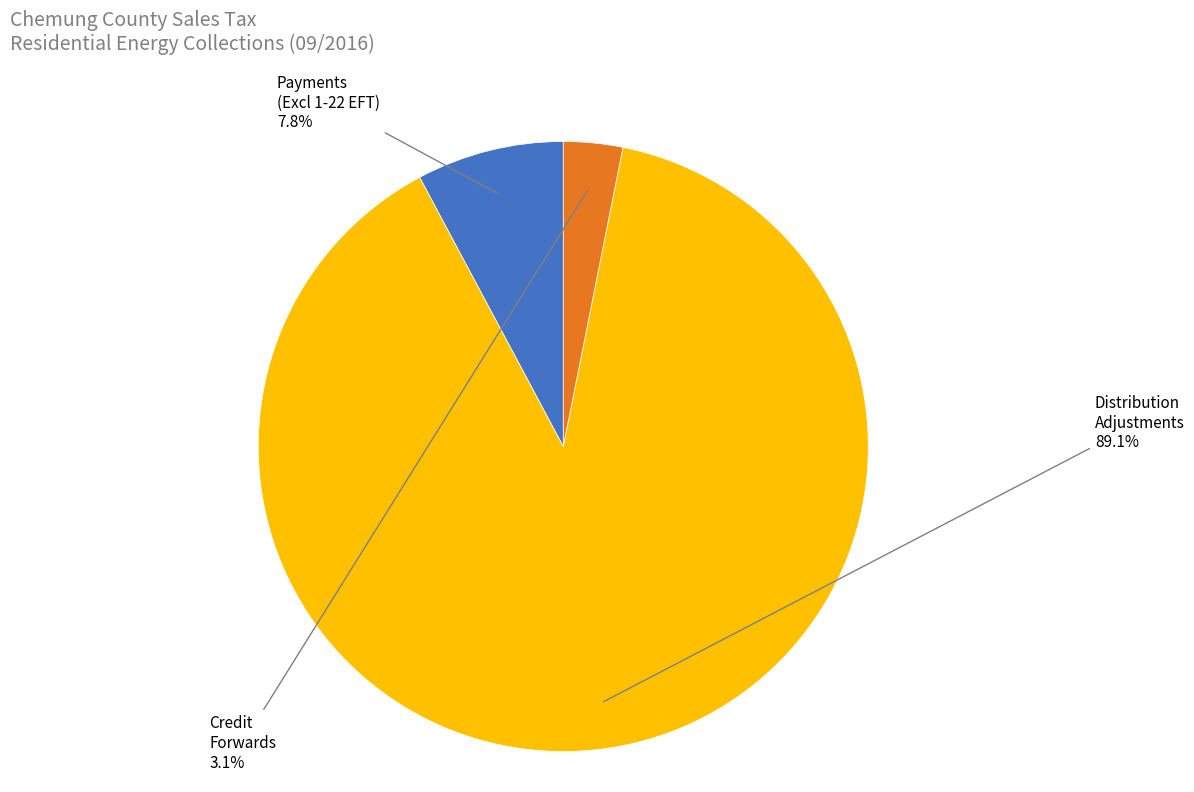

Does any single category account for the majority?

Yes